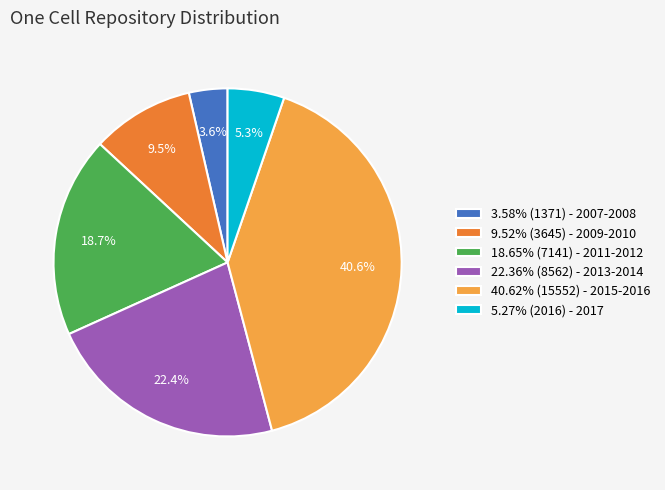

How much of the chart is everything except 9.52% (3645) - 2009-2010?

90.5%